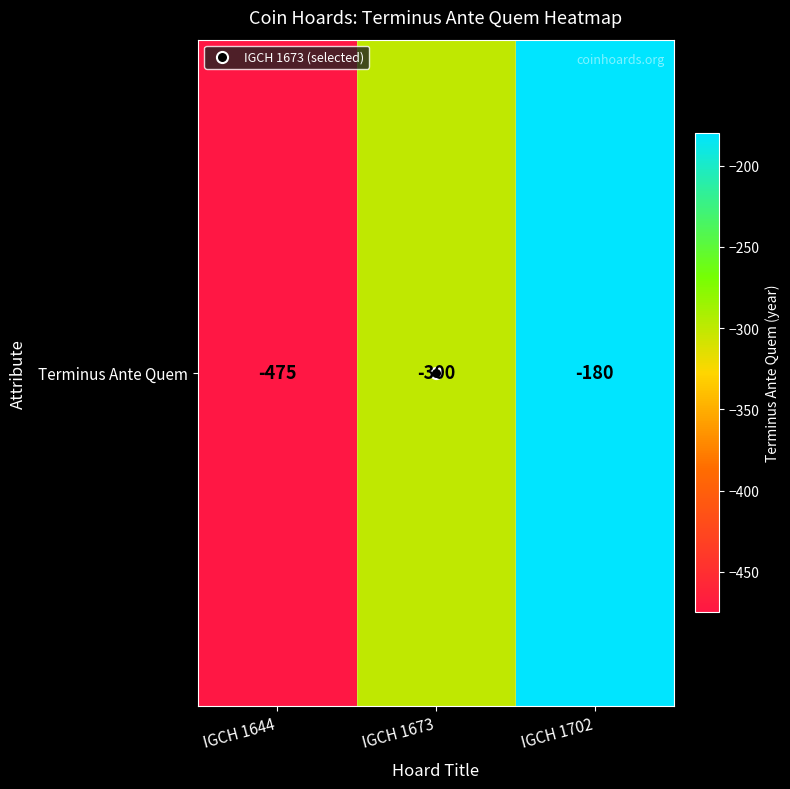

Which has a higher value, IGCH 1702 or IGCH 1673?

IGCH 1702